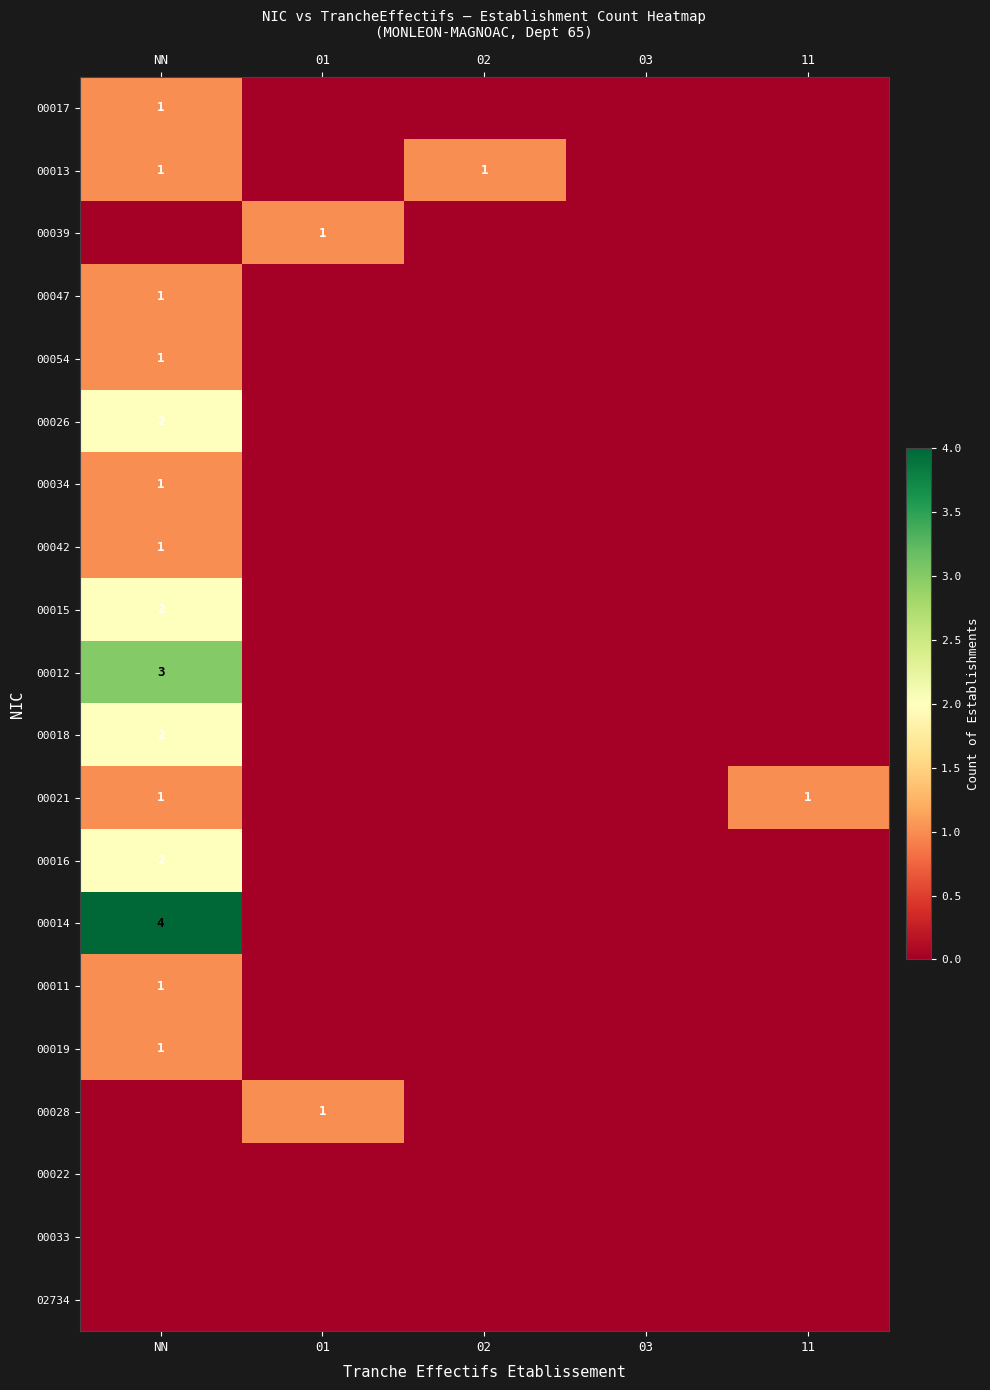

True or false: 00017 has a value of 0 at NN.

False